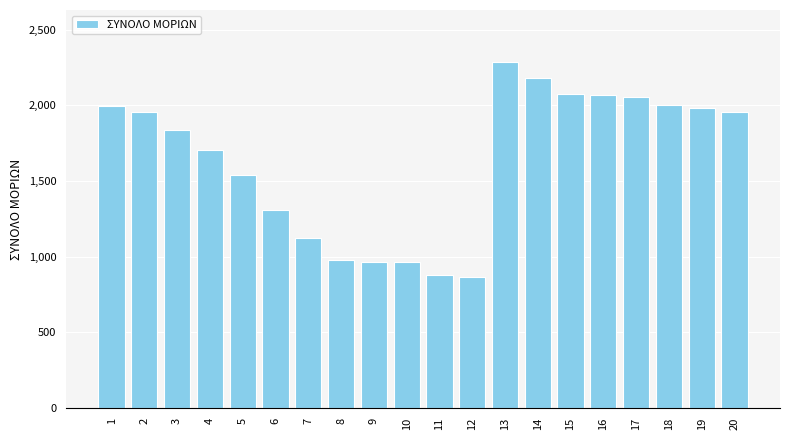

What is the value of the 16th bar from the left?

2064.5